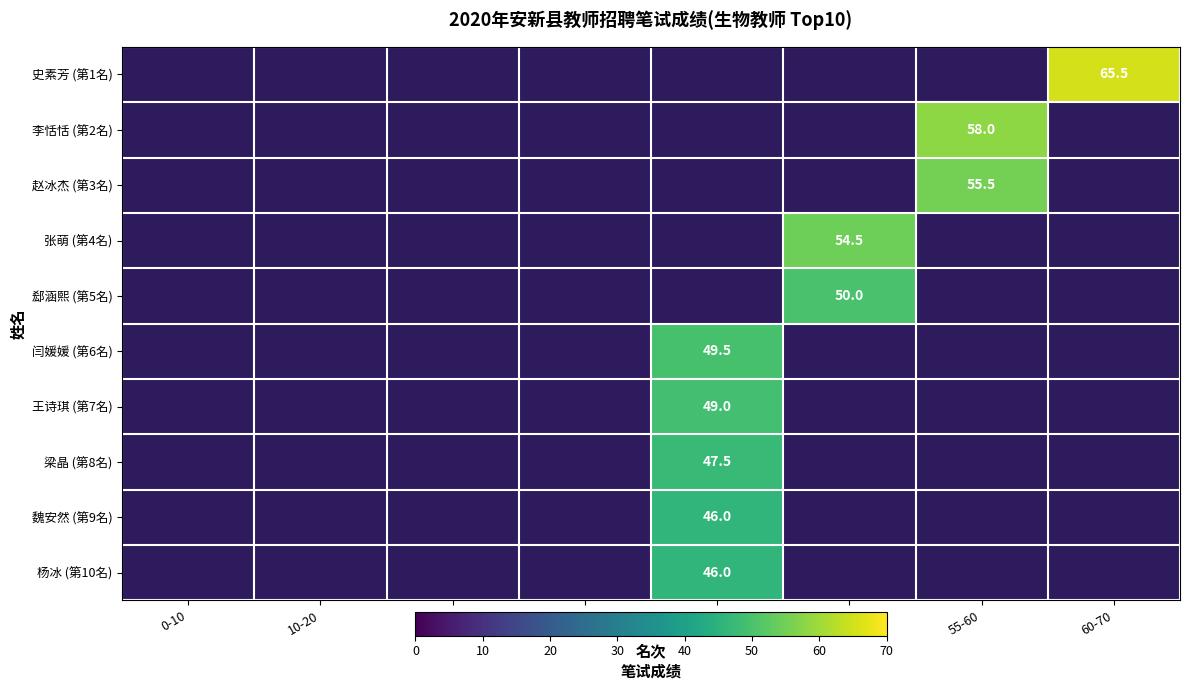

Is it true that 李恬恬 (第2名) equals 11.9 at 55-60?

False